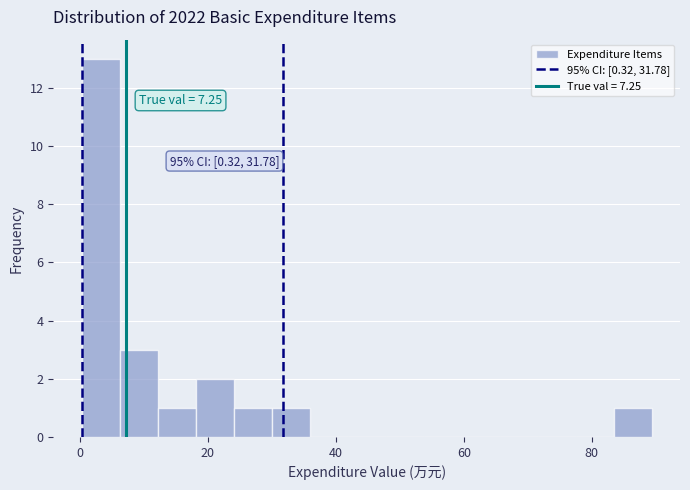

Around what value on the x-axis is the tallest bar? Give the approximate position of its centre, as read against the axis.

4